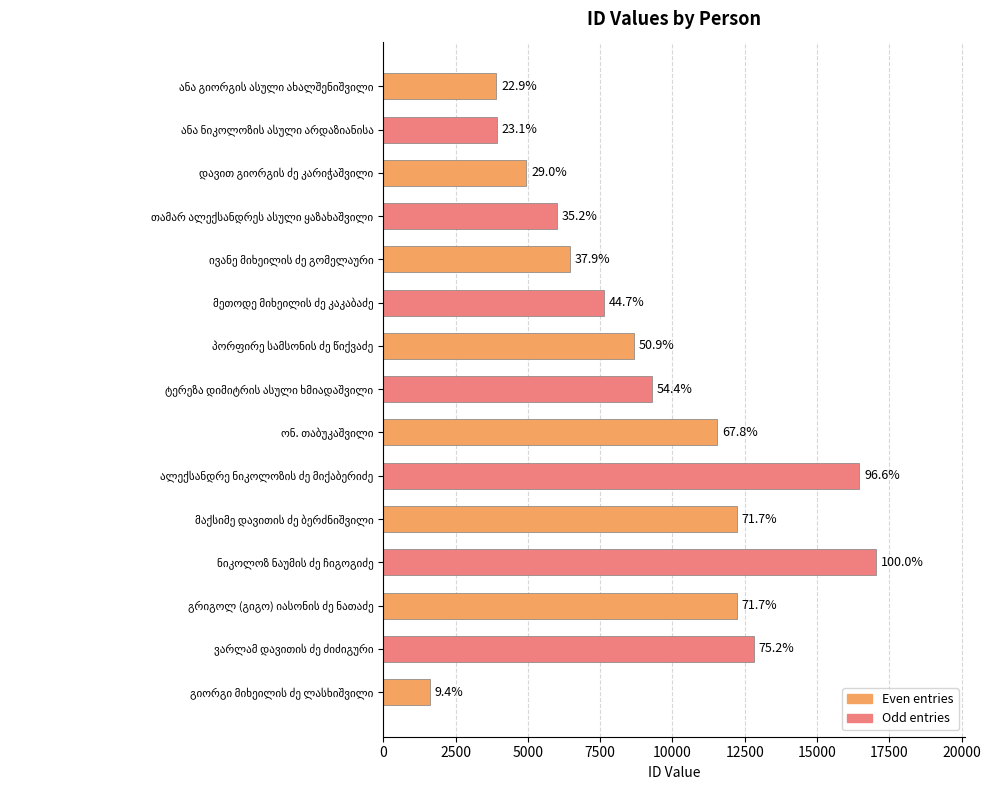

Are the bars grouped side by side (vs. stacked)?

No